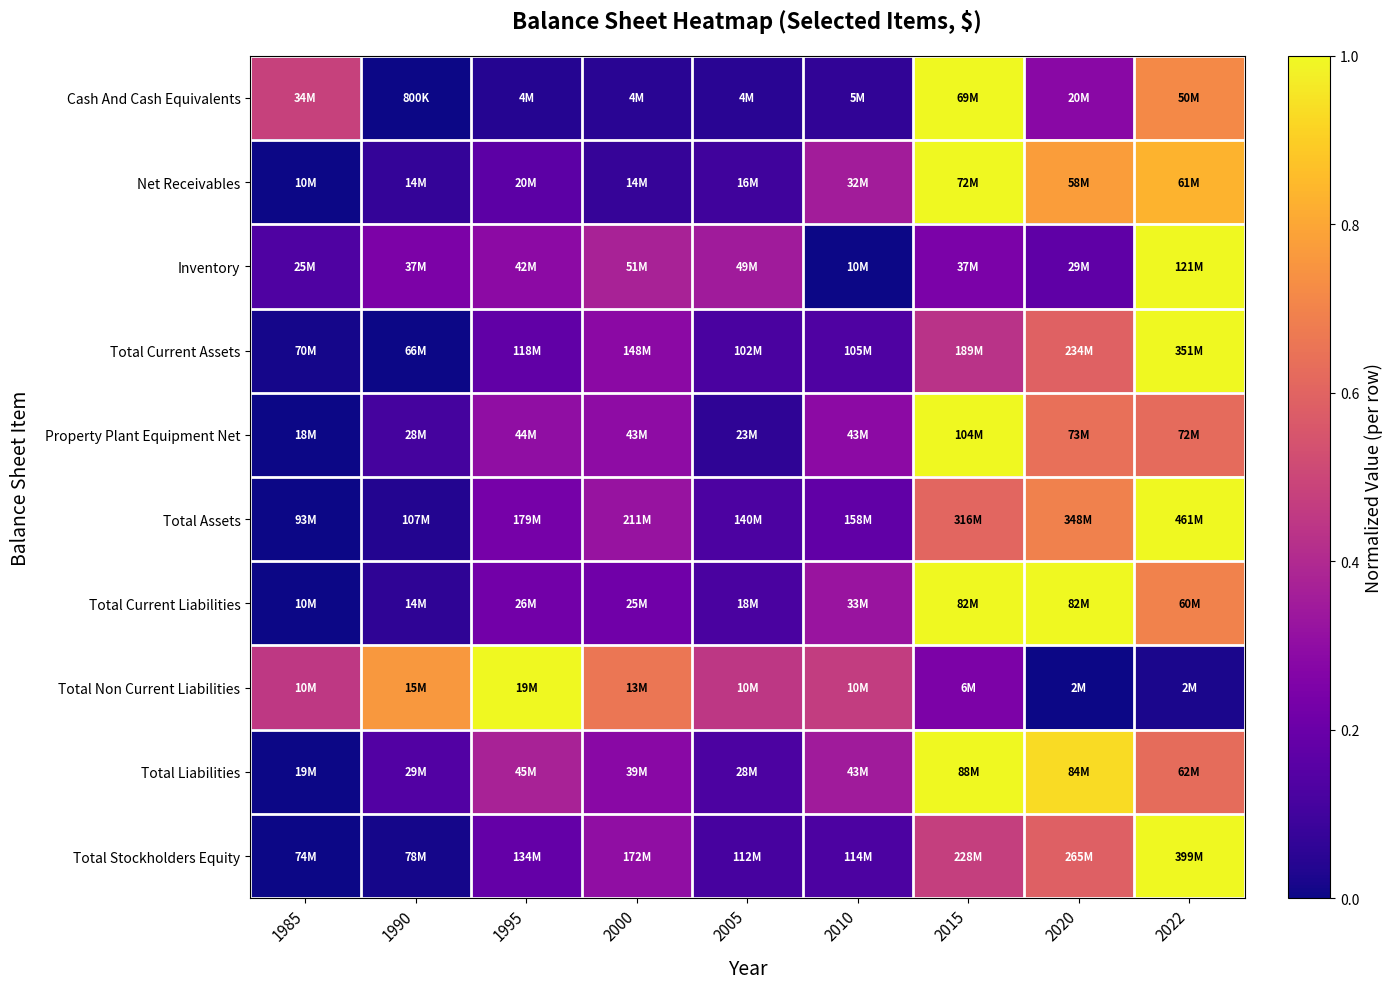

What is the total value across all series at 2022?

7.5